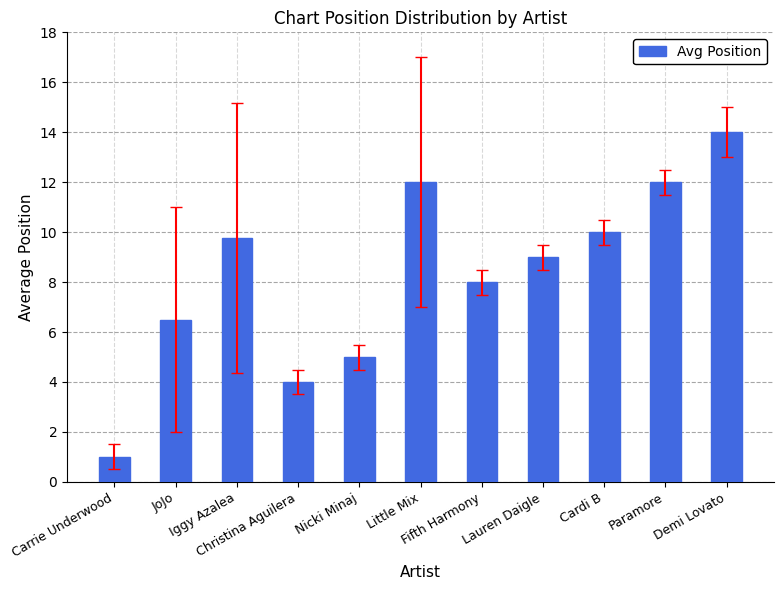

Does the chart contain any negative values?

No